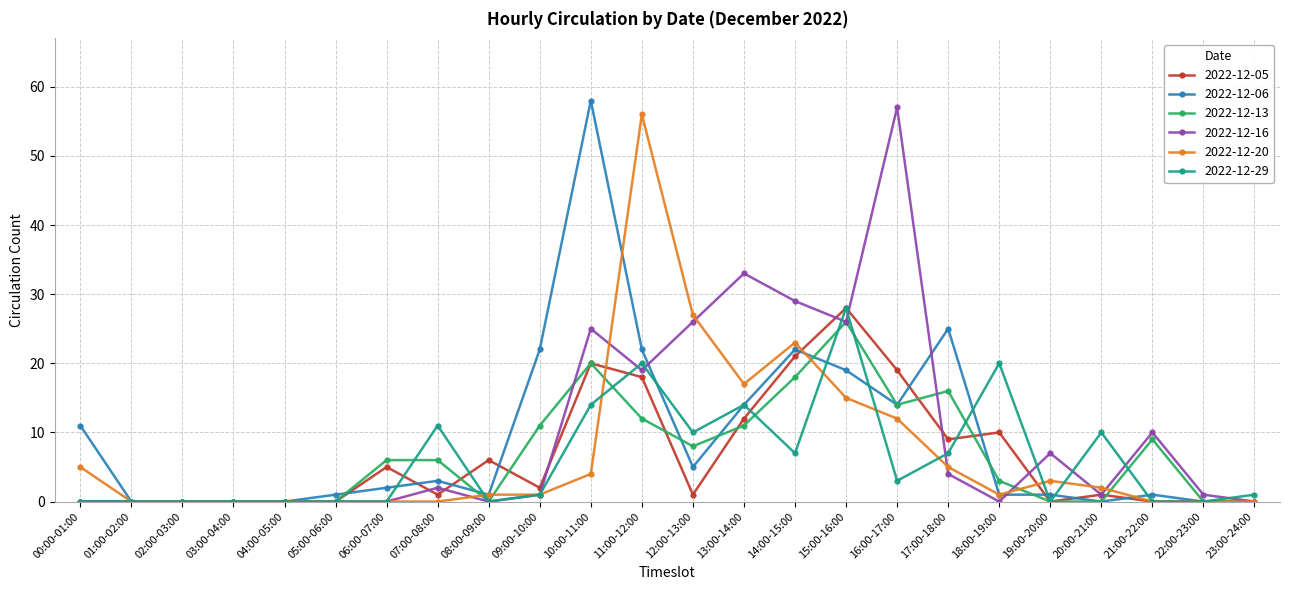

Count the number of categories in the chart.

24